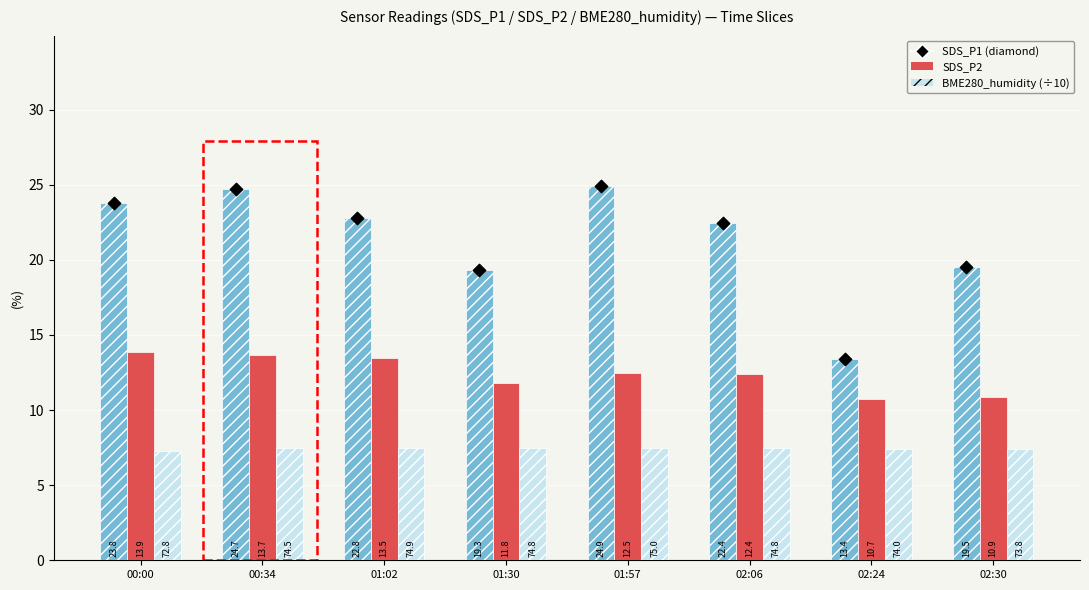

Which series contains the highest Y value?

SDS_P1